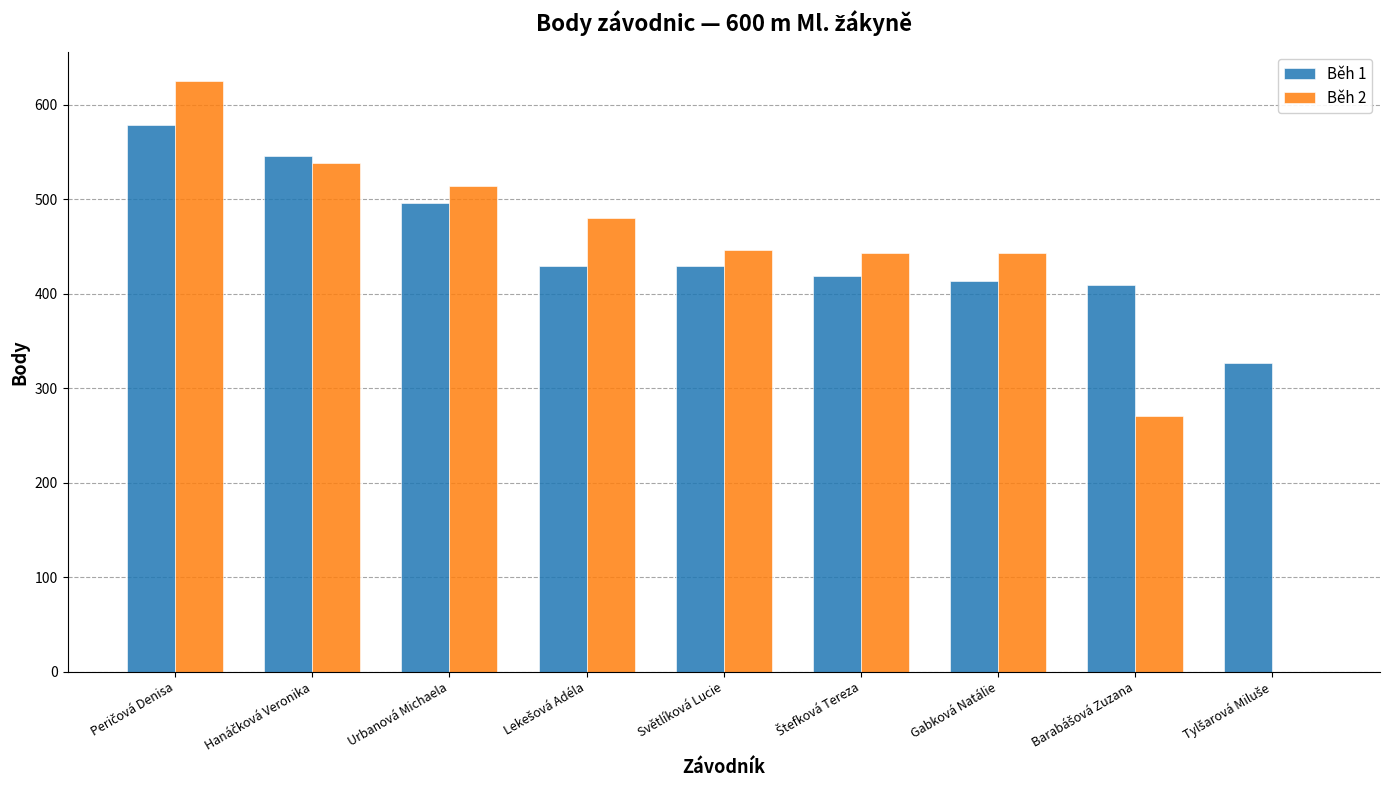

The Běh 2 series shows 446 at Světlíková Lucie. True or false?

True